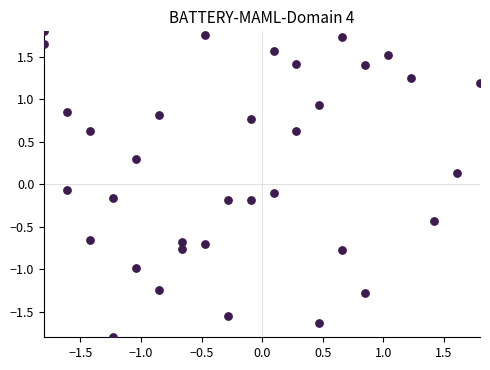

What is the range of Y values (max minus min)?

3.6